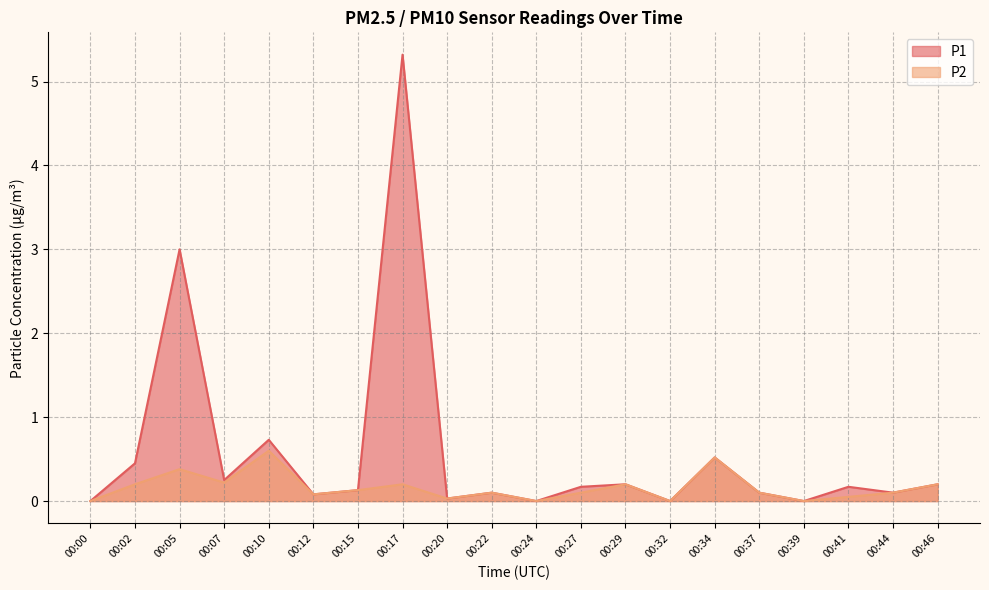

Reading left to right, what are all the values shown in this chart?

P1: 0.0	0.5	3.0	0.2	0.7	0.1	0.1	5.3	0.0	0.1	0.0	0.2	0.2	0.0	0.5	0.1	0.0	0.2	0.1	0.2
P2: 0.0	0.2	0.4	0.2	0.6	0.1	0.1	0.2	0.0	0.1	0.0	0.1	0.2	0.0	0.5	0.1	0.0	0.1	0.1	0.2